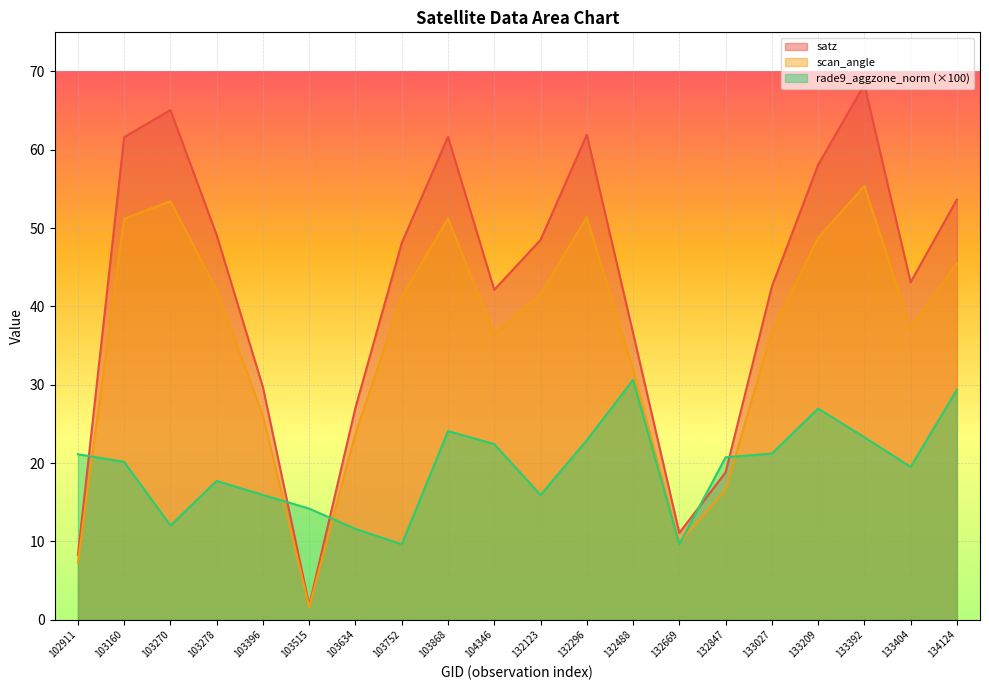

True or false: rade9_aggzone_norm has more than 1 interior local peaks.

True